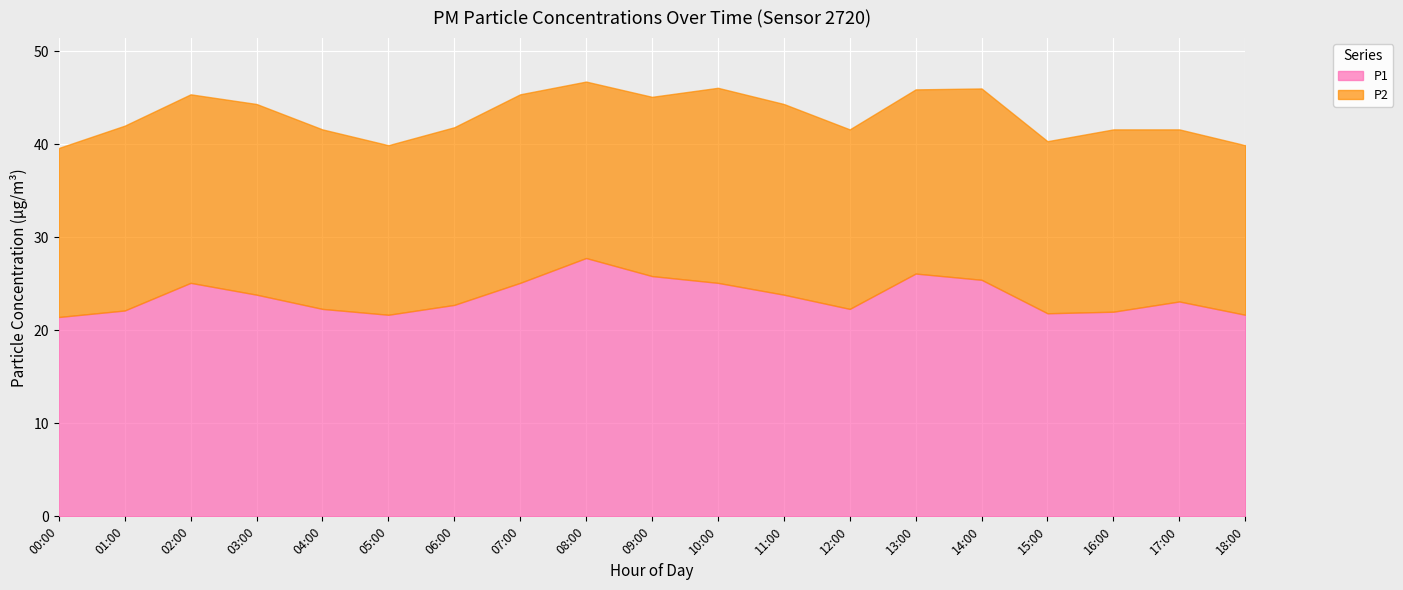

True or false: P2 and P1 cross at least once.

False